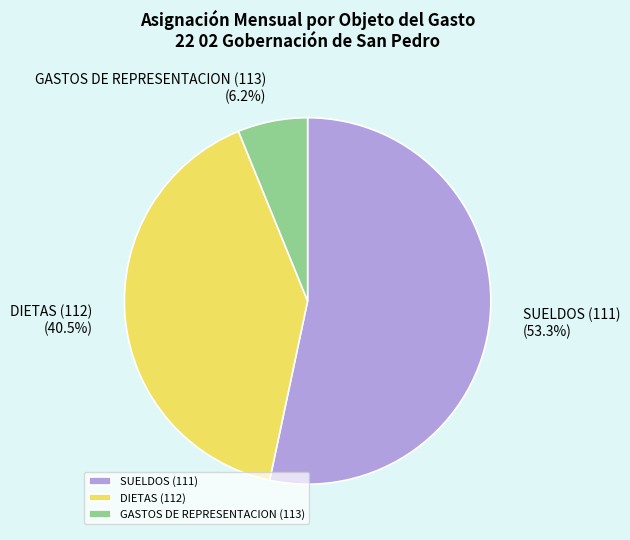

Between GASTOS DE REPRESENTACION (113) and DIETAS (112), which is larger?

DIETAS (112)